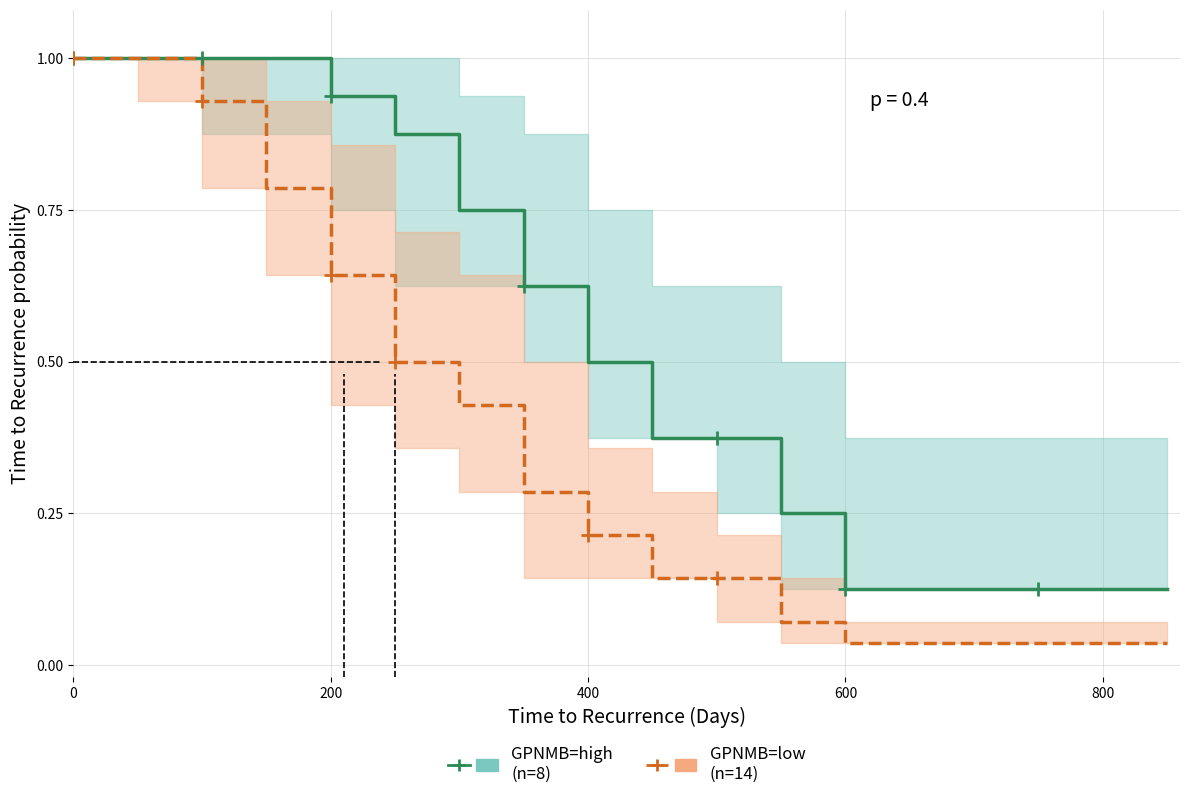

Which series has the largest range (max minus min)?

GPNMB=low
(n=14)